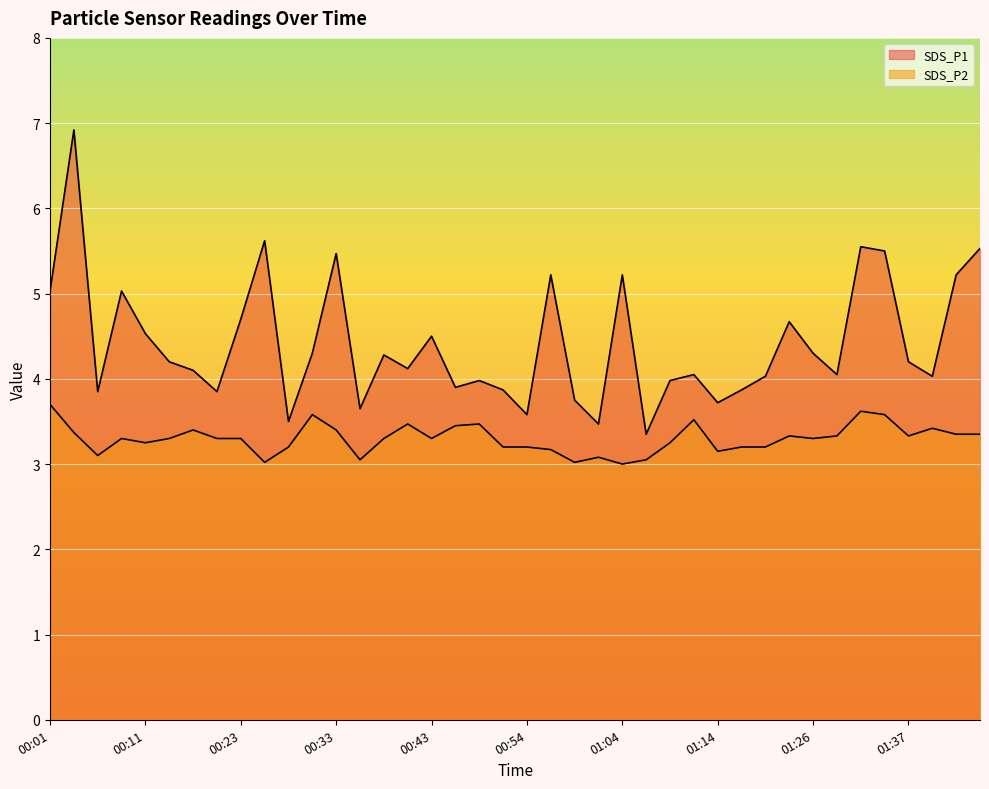

Reading left to right, list all the values displayed in this chart.

SDS_P1: 00:01=5.0	00:03=6.9	00:06=3.9	00:08=5.0	00:11=4.5	00:13=4.2	00:16=4.1	00:21=3.9	00:23=4.7	00:26=5.6	00:28=3.5	00:31=4.3	00:33=5.5	00:36=3.6	00:38=4.3	00:41=4.1	00:43=4.5	00:46=3.9	00:49=4.0	00:51=3.9	00:54=3.6	00:56=5.2	00:59=3.8	01:02=3.5	01:04=5.2	01:07=3.4	01:09=4.0	01:11=4.0	01:14=3.7	01:17=3.9	01:19=4.0	01:23=4.7	01:26=4.3	01:29=4.0	01:32=5.5	01:34=5.5	01:37=4.2	01:40=4.0	01:43=5.2	01:45=5.5
SDS_P2: 00:01=3.7	00:03=3.4	00:06=3.1	00:08=3.3	00:11=3.2	00:13=3.3	00:16=3.4	00:21=3.3	00:23=3.3	00:26=3.0	00:28=3.2	00:31=3.6	00:33=3.4	00:36=3.0	00:38=3.3	00:41=3.5	00:43=3.3	00:46=3.5	00:49=3.5	00:51=3.2	00:54=3.2	00:56=3.2	00:59=3.0	01:02=3.1	01:04=3.0	01:07=3.0	01:09=3.2	01:11=3.5	01:14=3.1	01:17=3.2	01:19=3.2	01:23=3.3	01:26=3.3	01:29=3.3	01:32=3.6	01:34=3.6	01:37=3.3	01:40=3.4	01:43=3.4	01:45=3.4